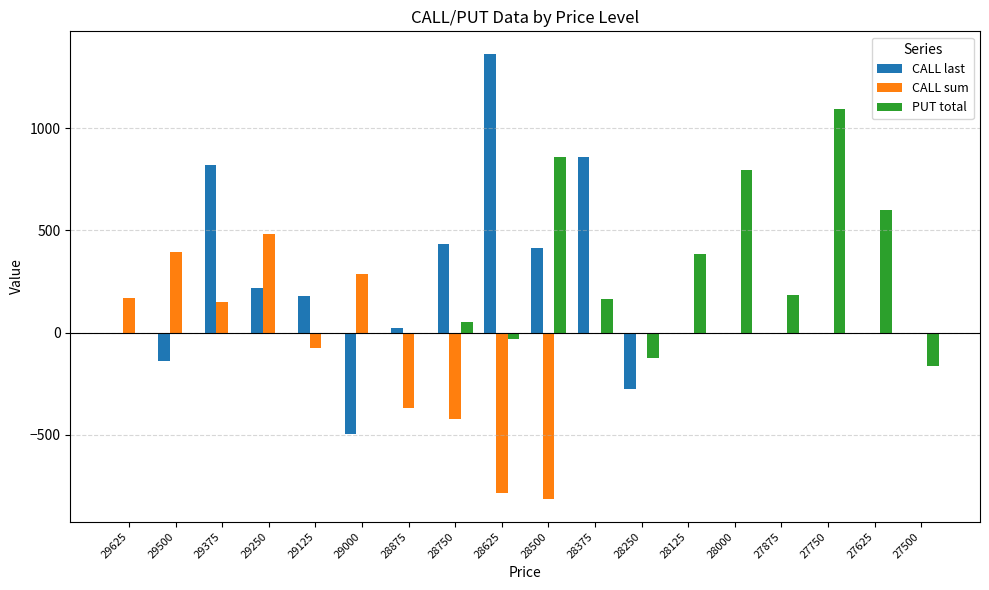

Is the value of PUT total at 28500 greater than the value of CALL sum at 28875?

Yes